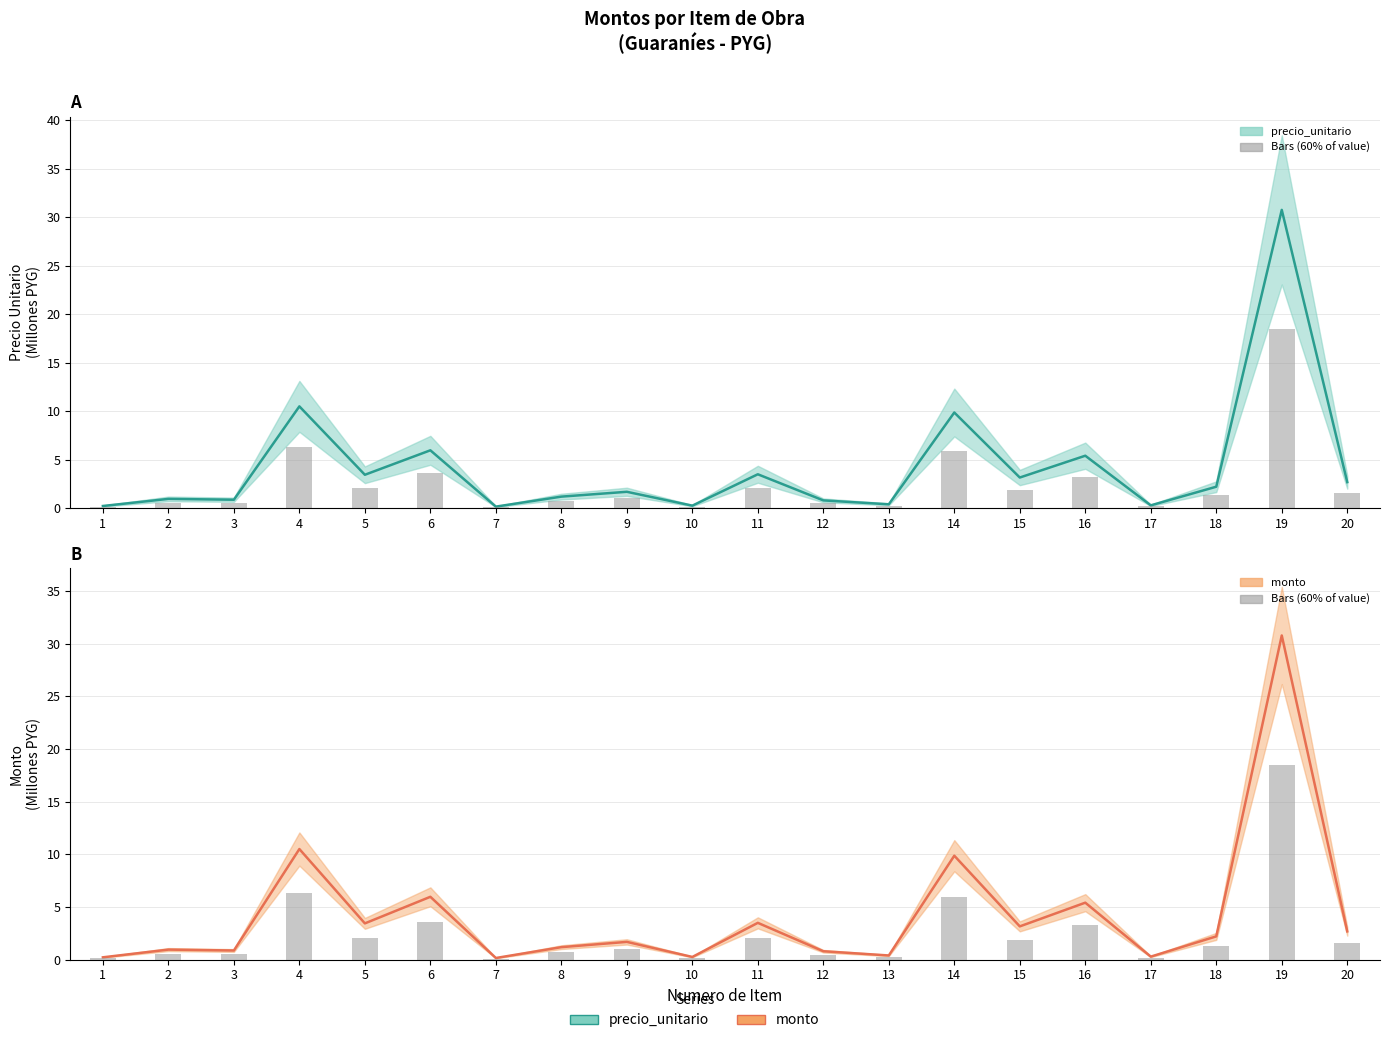

Rank the categories by monto value from lowest to highest.

7, 1, 10, 17, 13, 12, 3, 2, 8, 9, 18, 20, 15, 5, 11, 16, 6, 14, 4, 19